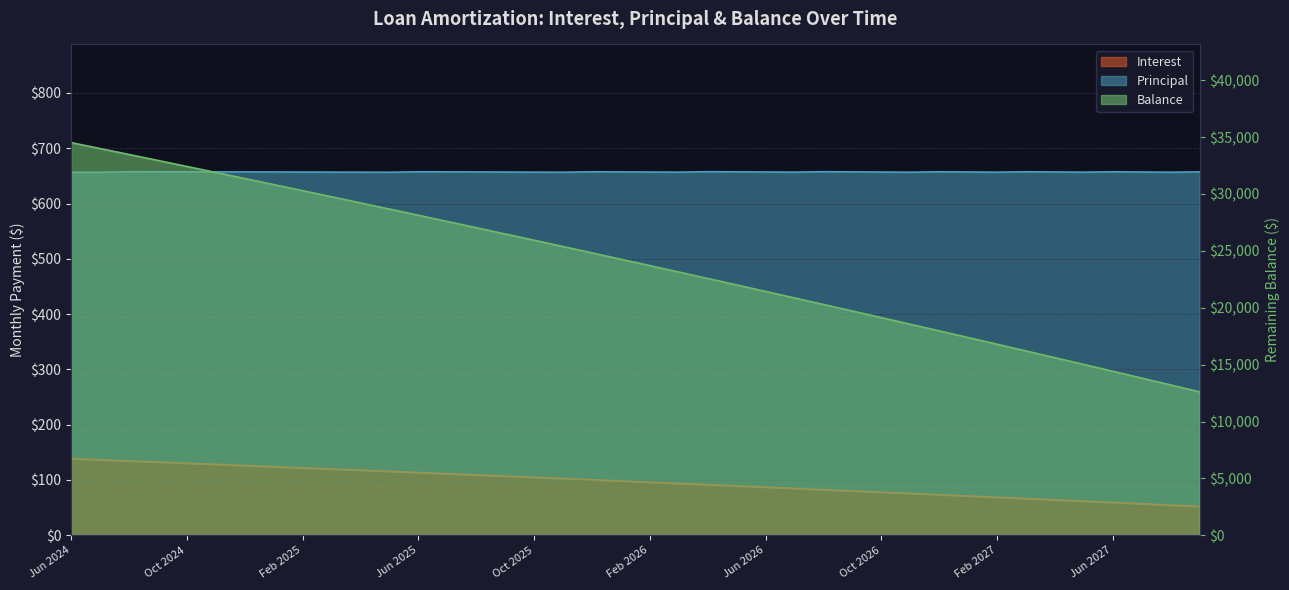

Is the value of Principal at Feb 2025 greater than the value of Interest at Aug 2025?

Yes